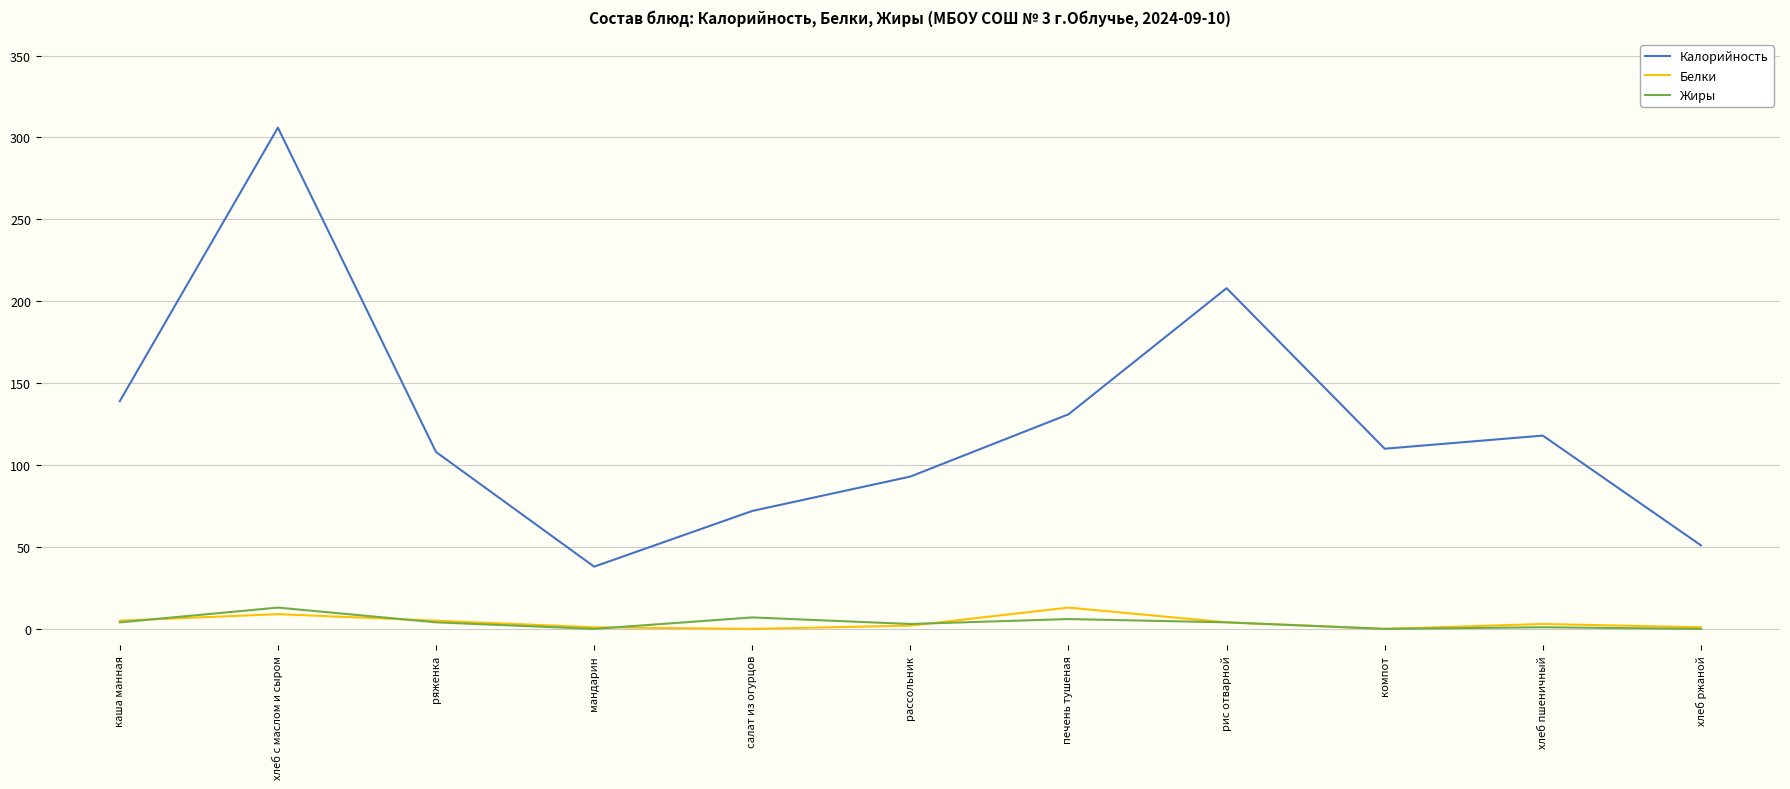

What is the sum of all Жиры values?

42